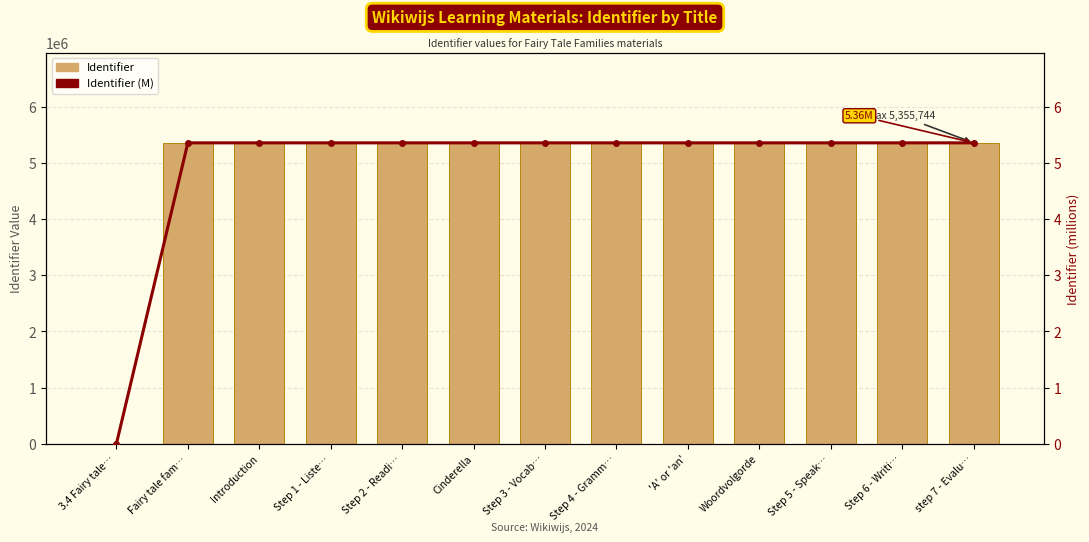

Where does the Identifier (M) series first go above 5?

Fairy tale fam…